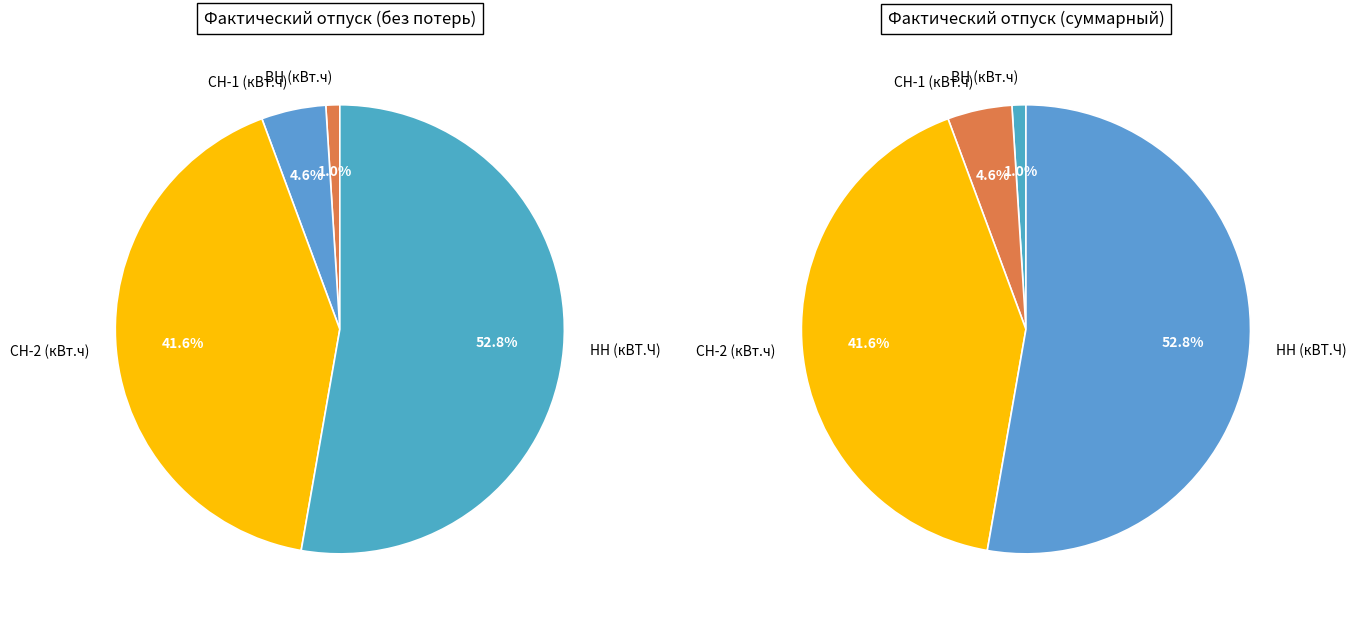

Rank the categories by value from highest to lowest.

НН (кВТ.Ч), СН-2 (кВт.ч), СН-1 (кВт.ч), ВН (кВт.ч)